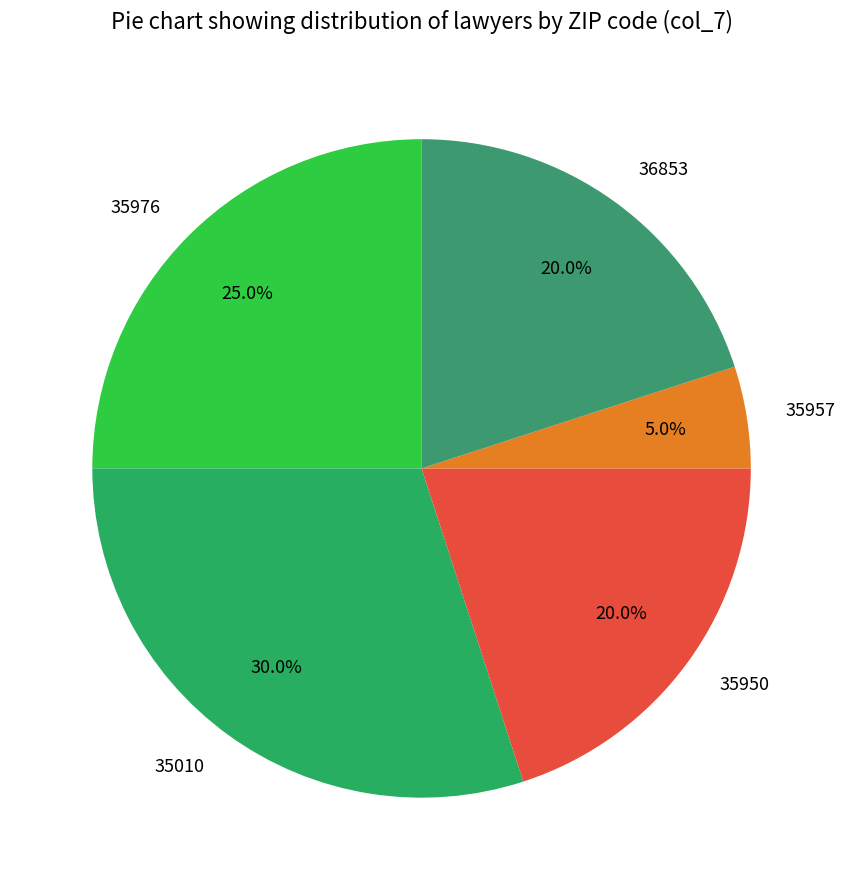

True or false: 35950 accounts for 34% of the total.

False